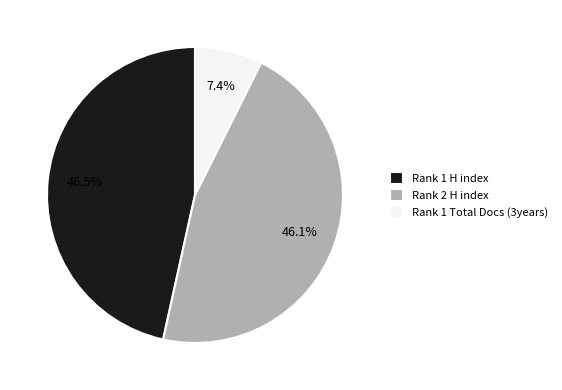

What is the smallest slice in the pie chart?

Rank 1 Total Docs (3years)